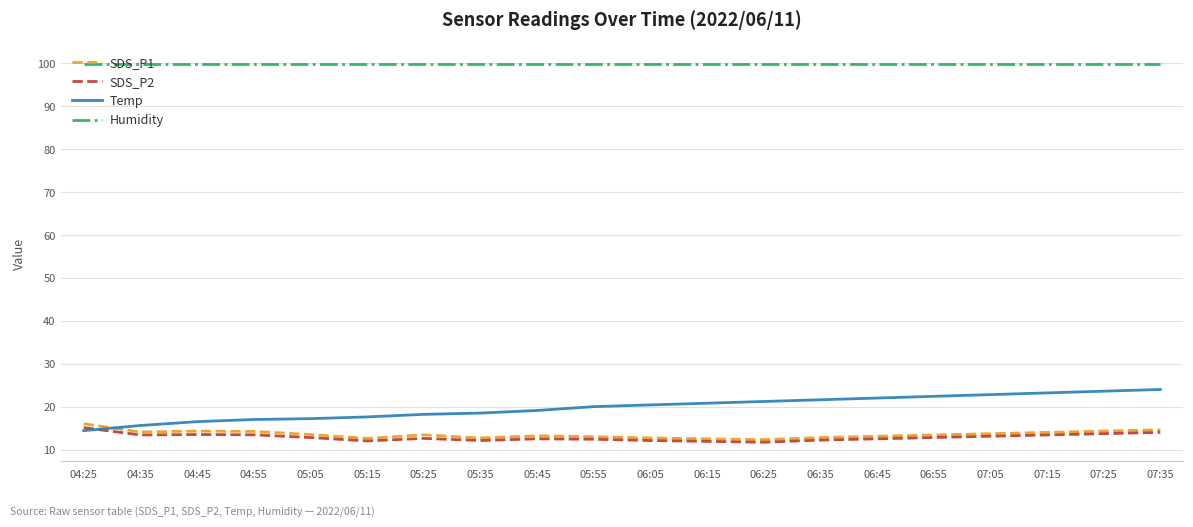

What is the total value across all series at 06:45?

147.5